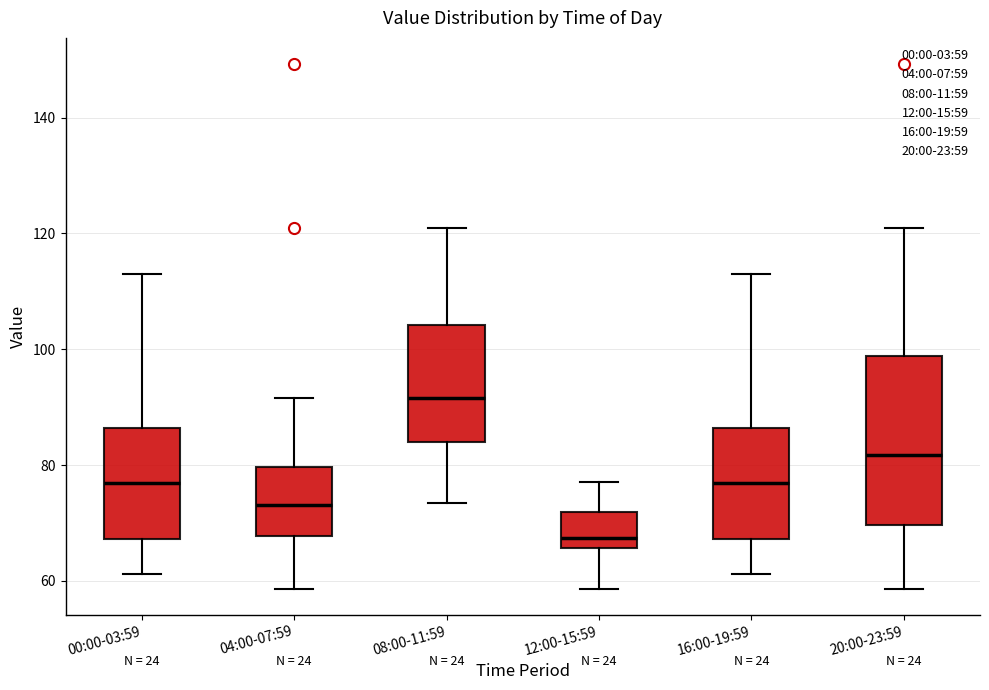

Where is the upper edge of the box for 08:00-11:59 on the y-axis? The values are not printed on the chart, so give them approximately, as read against the axis.

104